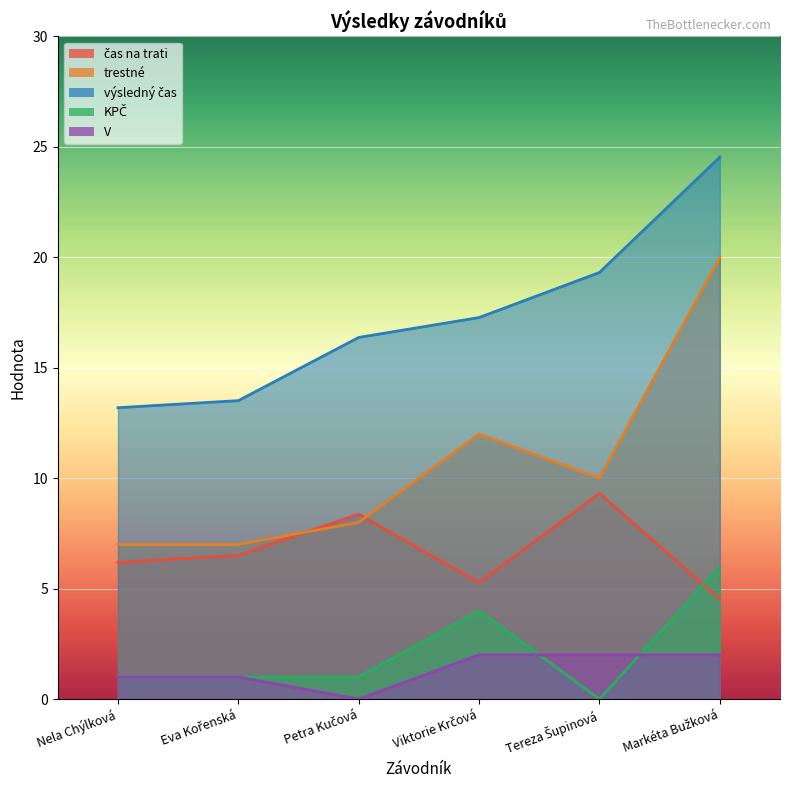

What is the value of the V point at the 6th from the left?

2.0